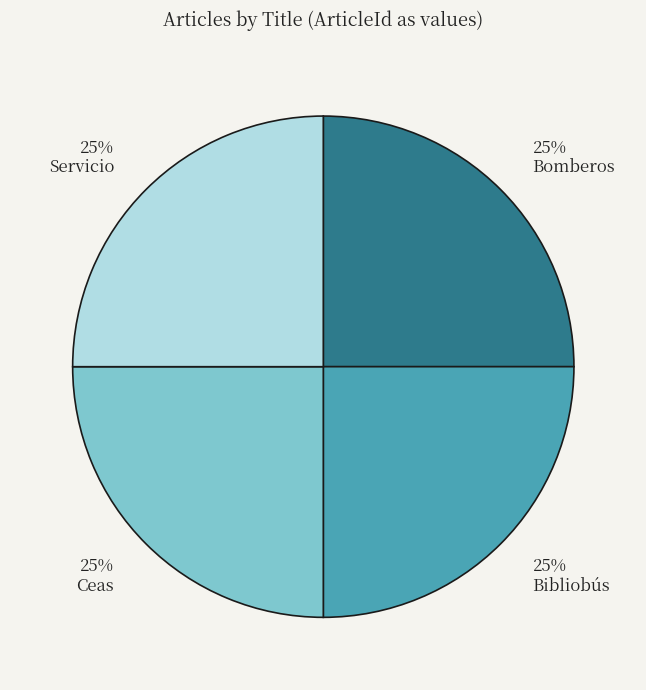

How many segments does this pie chart have?

4